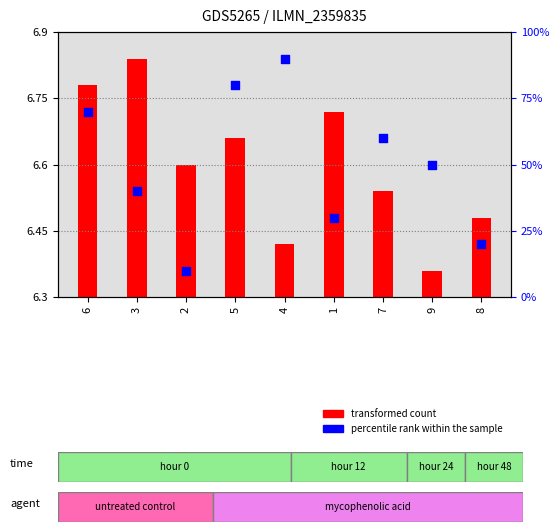

Which series has the largest Y range (max minus min)?

percentile rank within the sample